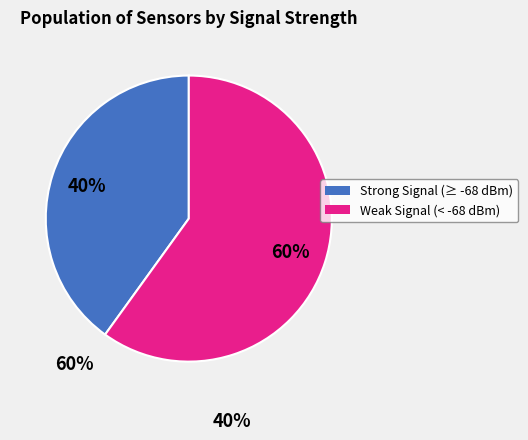

Is it true that Strong Signal (≥ -68 dBm) is 28% of the pie?

False